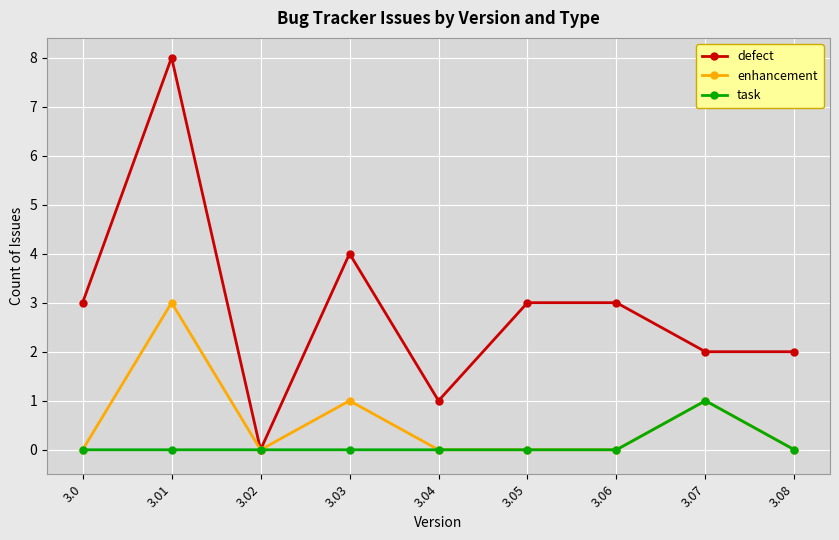

Is the value of defect at 3.07 greater than the value of enhancement at 3.08?

Yes